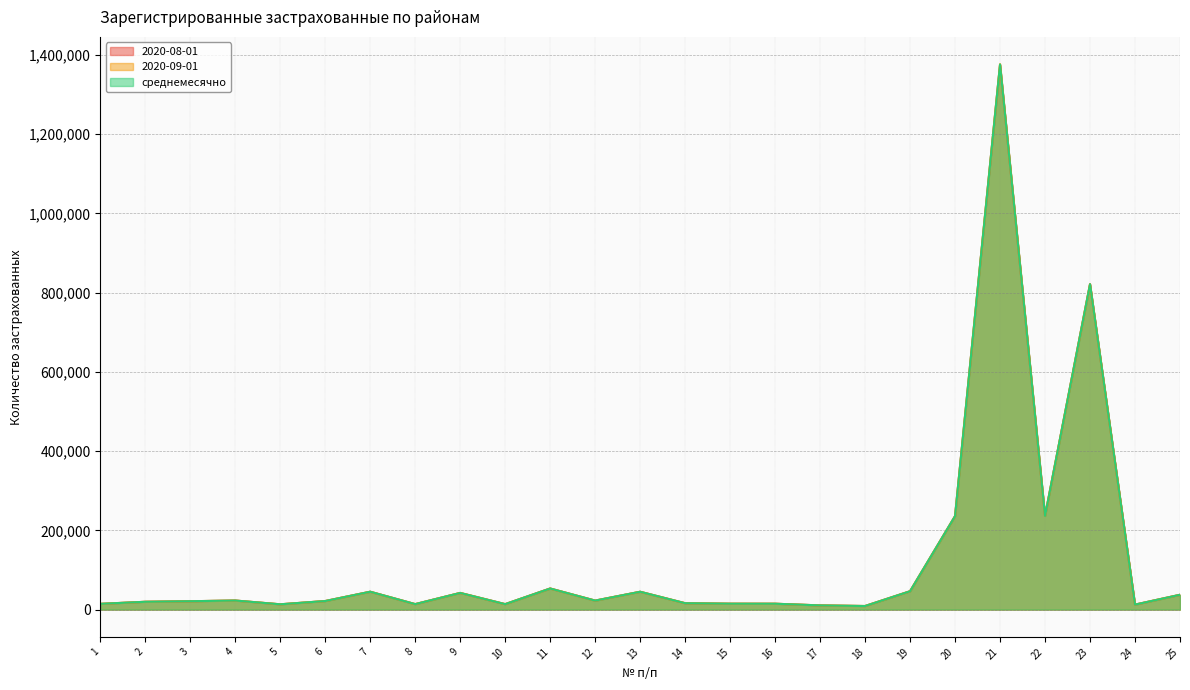

At 19, list the series in order from largest to smallest.

2020-08-01, среднемесячно, 2020-09-01